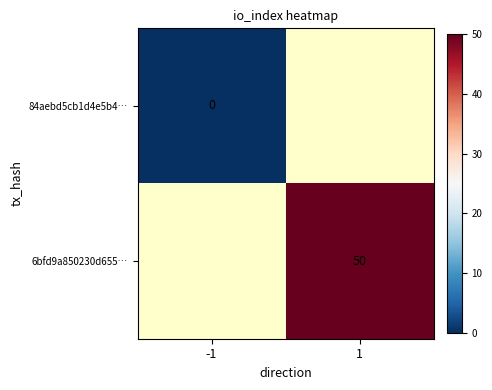

At 1, list the series in order from largest to smallest.

84aebd5cb1d4e5b4…, 6bfd9a850230d655…